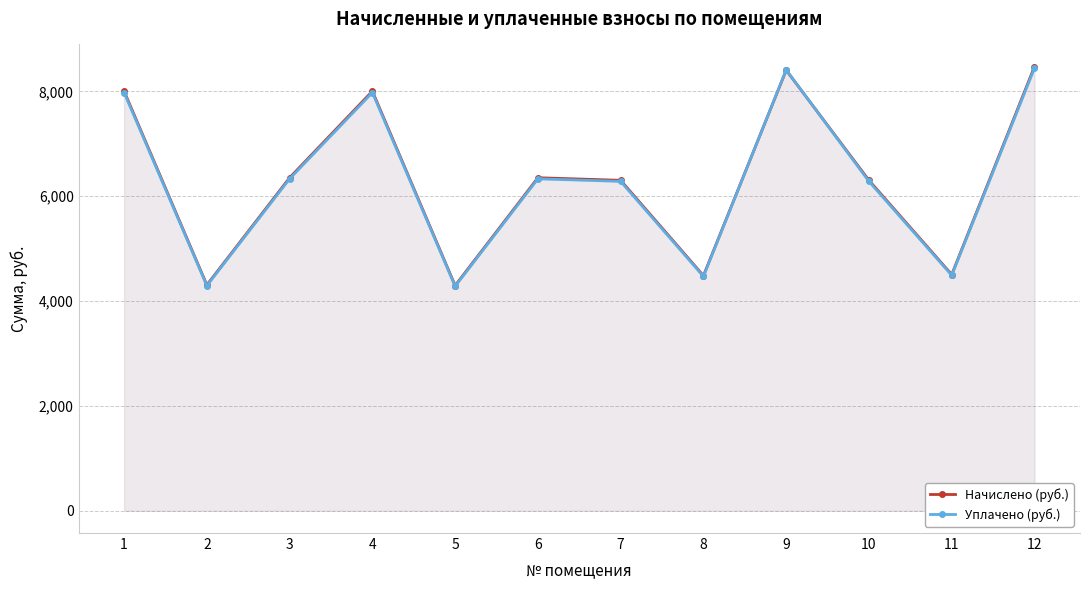

How many interior local valleys does the Уплачено (руб.) series have?

4